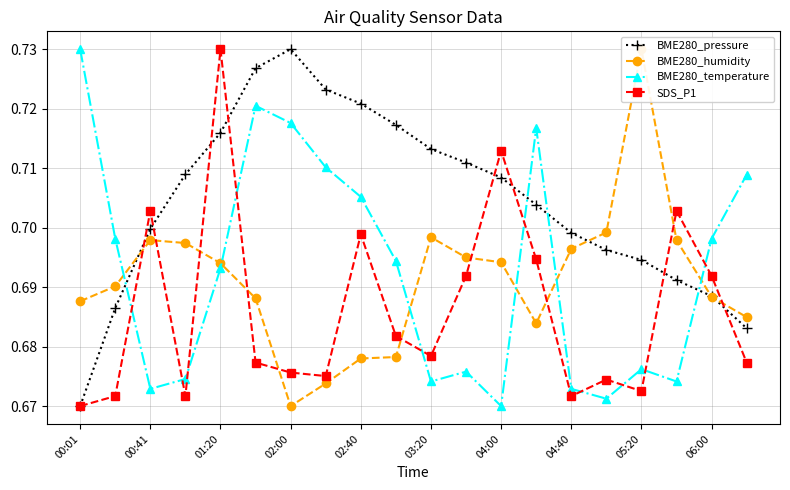

Which series has the largest range (max minus min)?

BME280_pressure